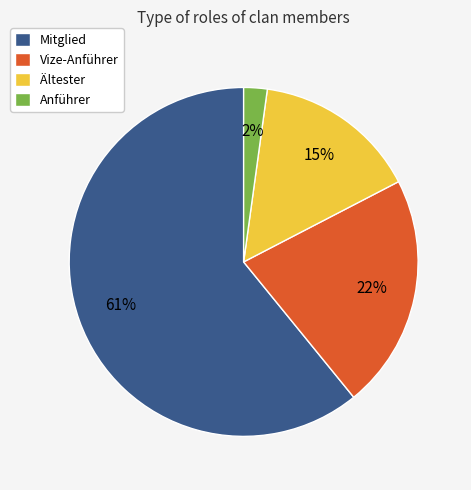

Which slice is the smallest?

Anführer